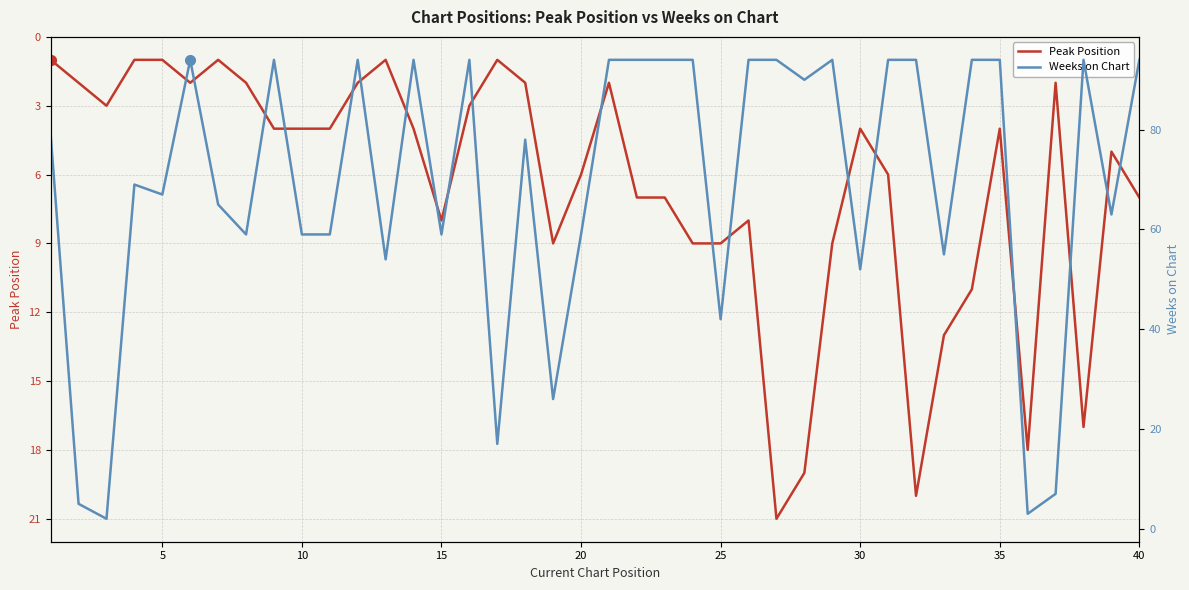

The Peak Position series shows 4 at 35. True or false?

True